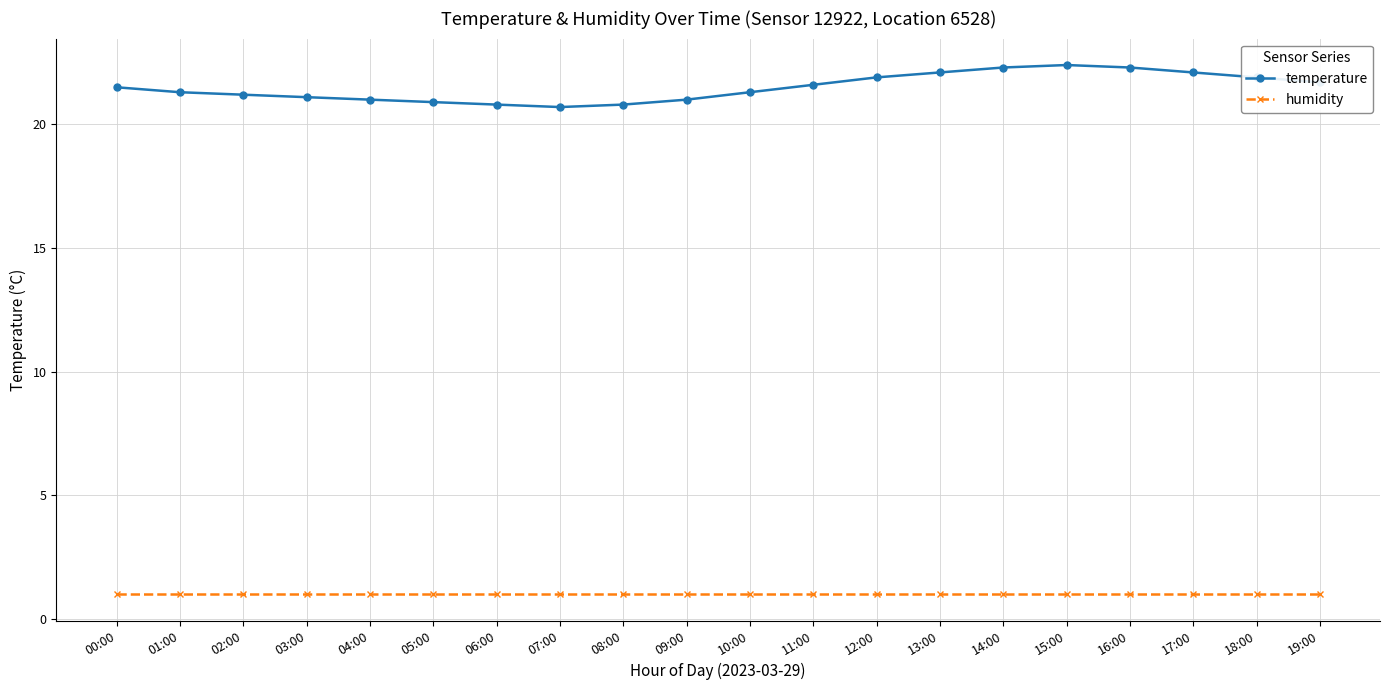

Reading right to left, list all the values displayed in this chart.

temperature: 21.7	21.9	22.1	22.3	22.4	22.3	22.1	21.9	21.6	21.3	21.0	20.8	20.7	20.8	20.9	21.0	21.1	21.2	21.3	21.5
humidity: 1.0	1.0	1.0	1.0	1.0	1.0	1.0	1.0	1.0	1.0	1.0	1.0	1.0	1.0	1.0	1.0	1.0	1.0	1.0	1.0